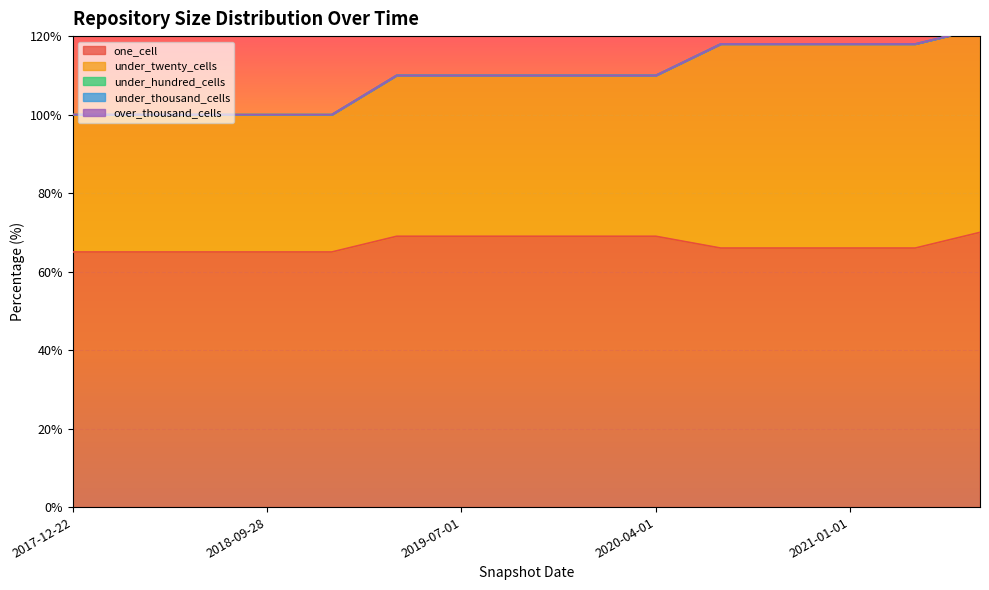

Is it true that one_cell equals 66 at 2020-07-01?

True